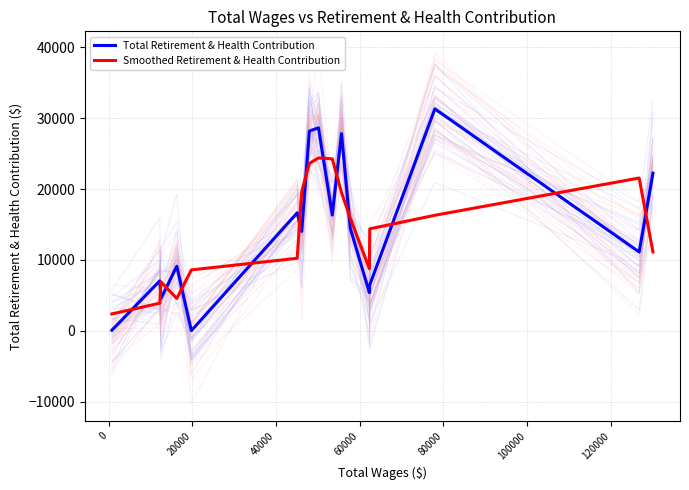

What is the average value of the Total Retirement & Health Contribution series?

14313.6